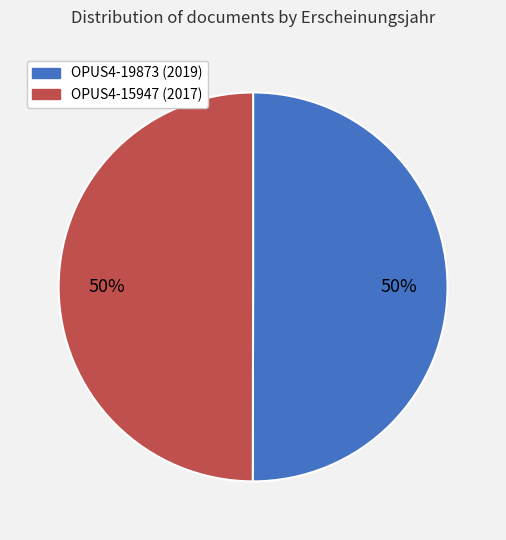

Count the number of slices in the pie.

2